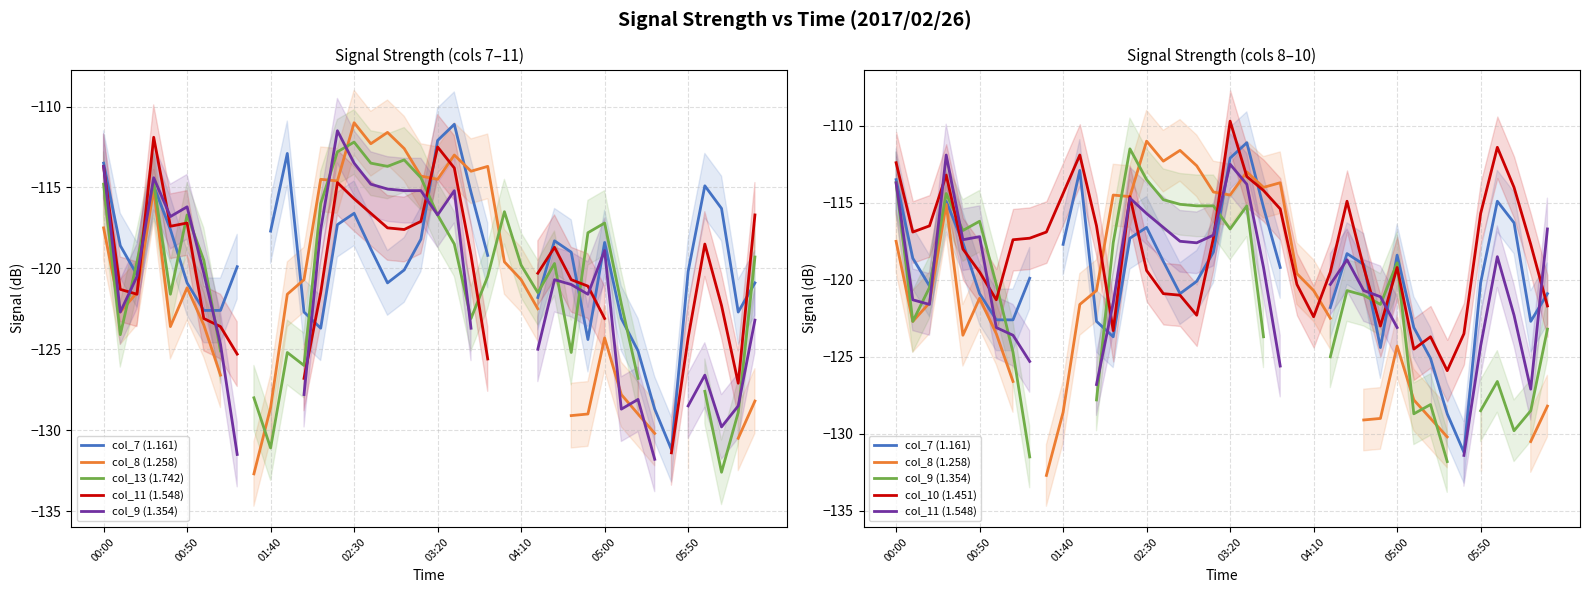

How many data points in col_8 (1.258) are above -128?

26